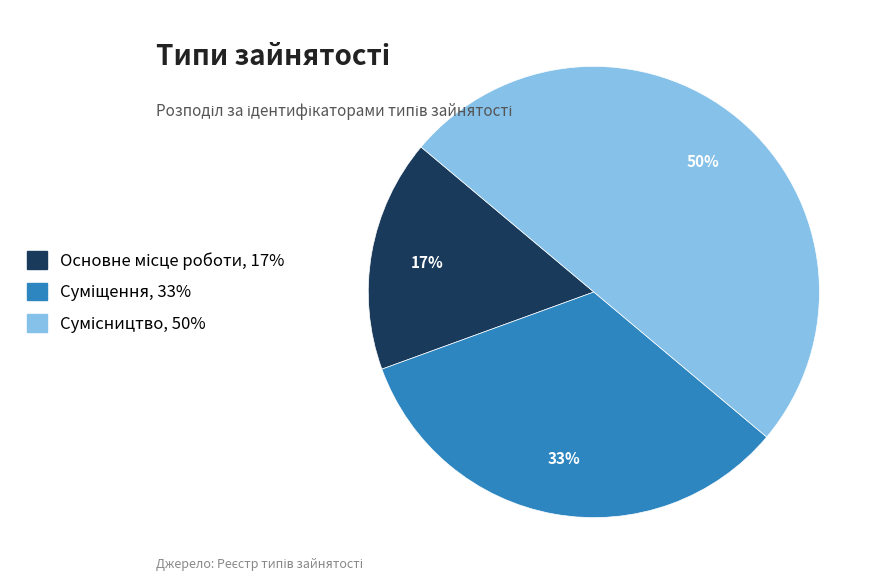

To the nearest percent, what is the difference between the largest and smallest slice percentages?

33%